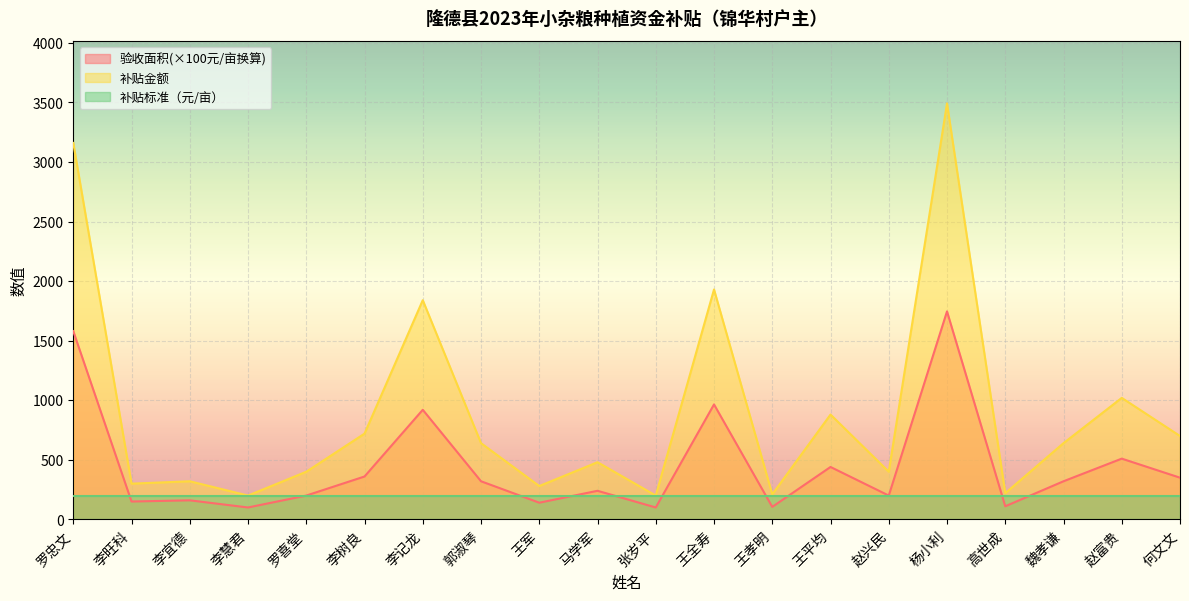

What position from the right is 马学军?

11